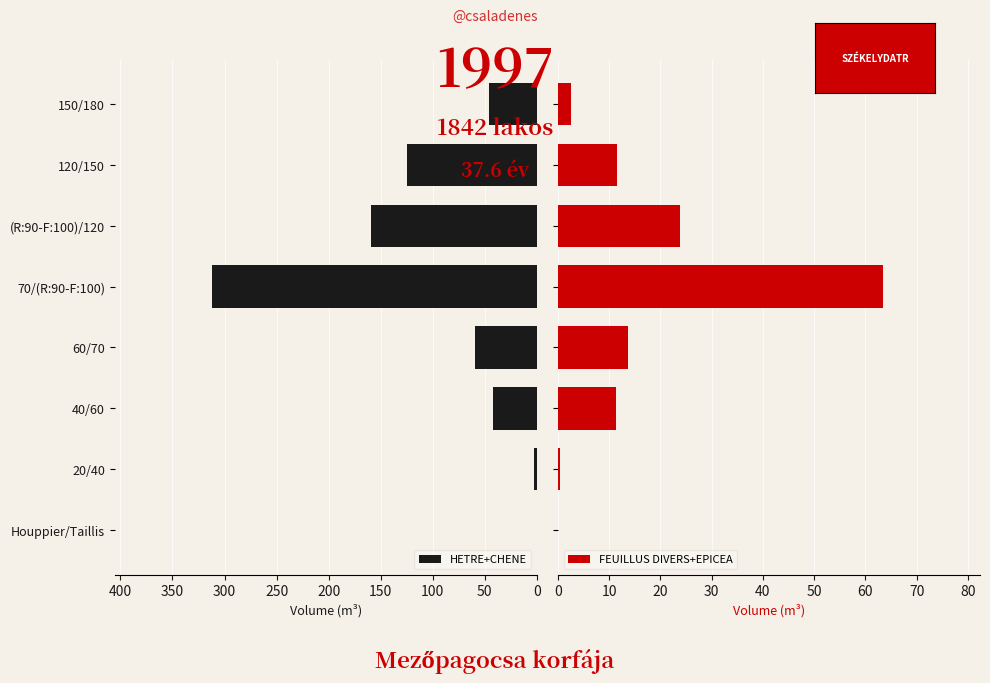

Is it true that HETRE+CHENE equals 246.9 at (R:90-F:100)/120?

False